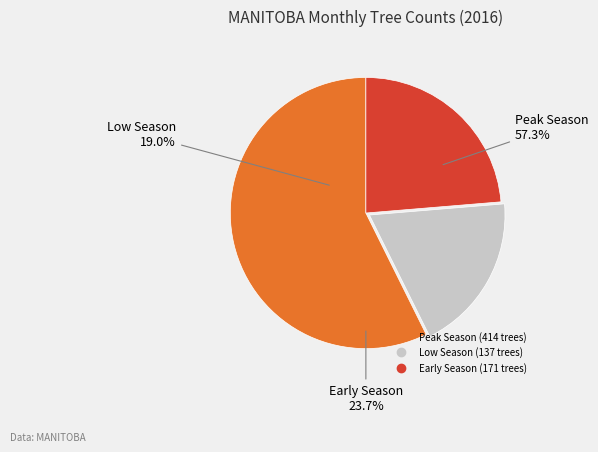

True or false: 2016-04 accounts for 1% of the total.

False